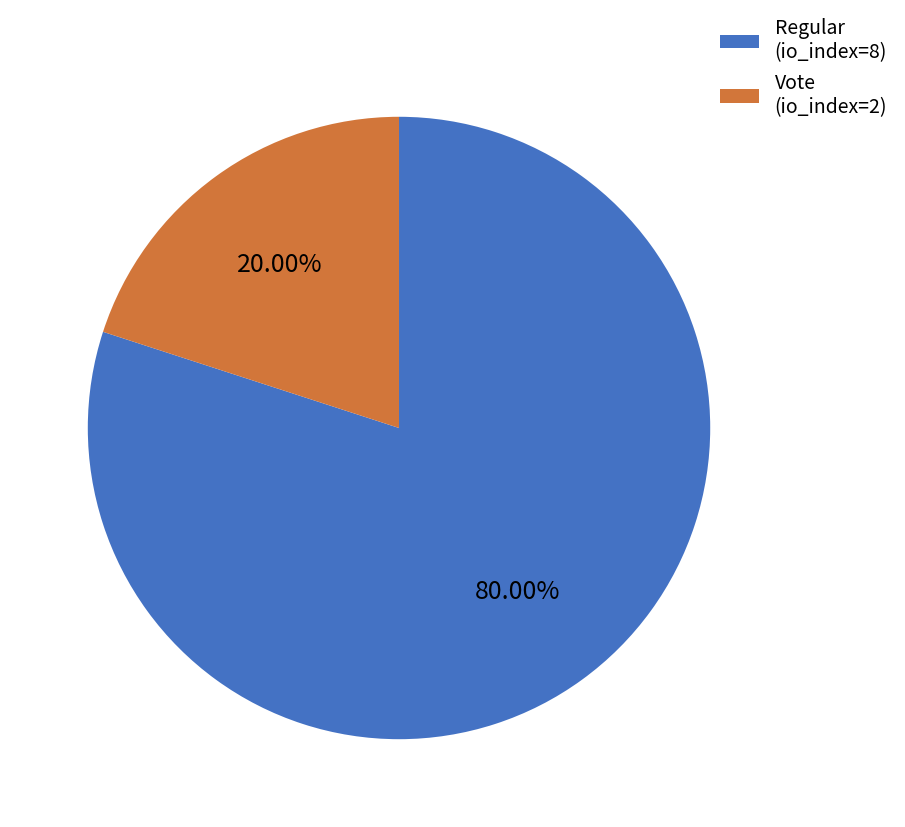

Rank the categories by value from lowest to highest.

Vote (io_index=2), Regular (io_index=8)